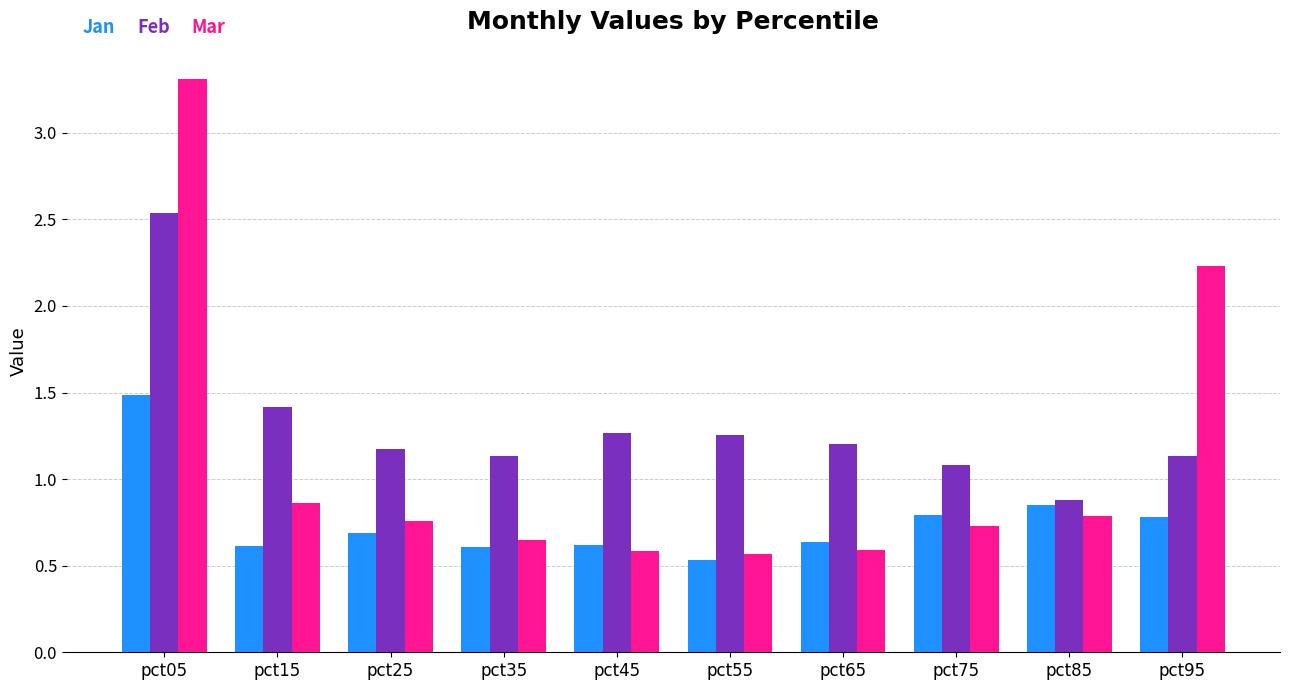

Which category has the lowest value in the Jan series?

pct55